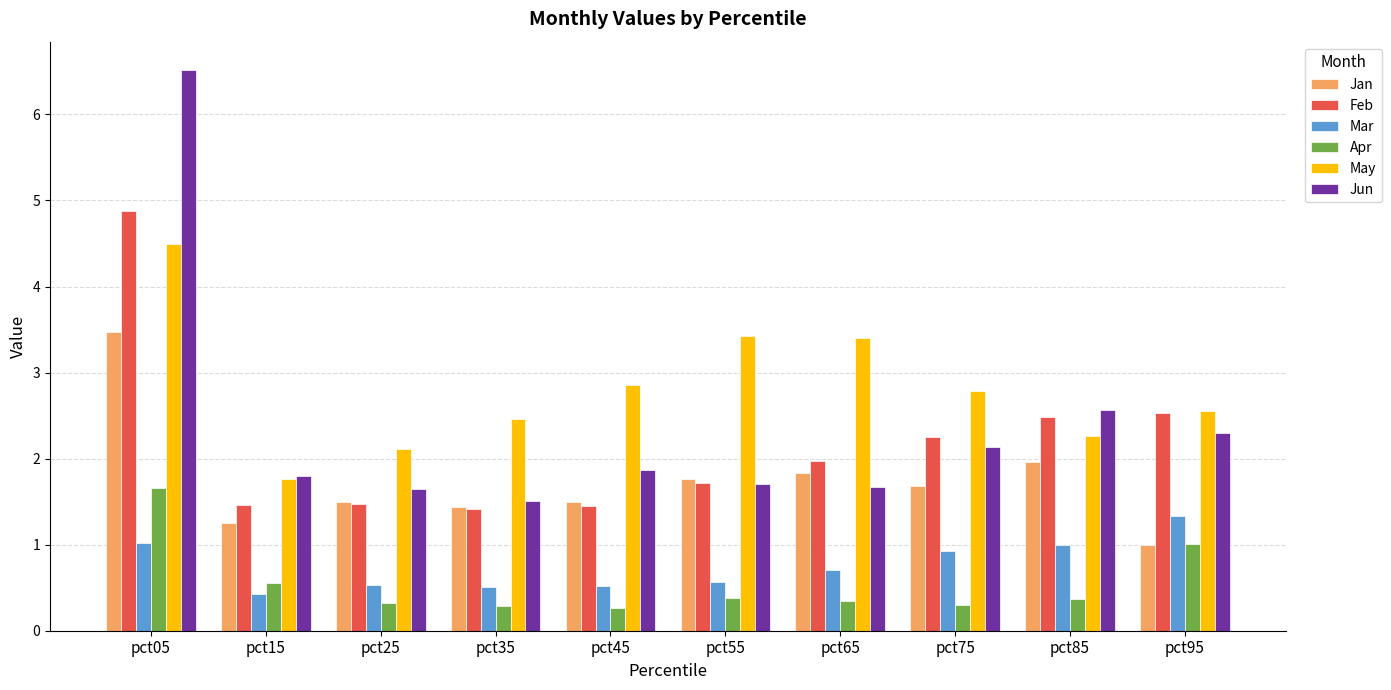

What is the average value of the Feb series?

2.2